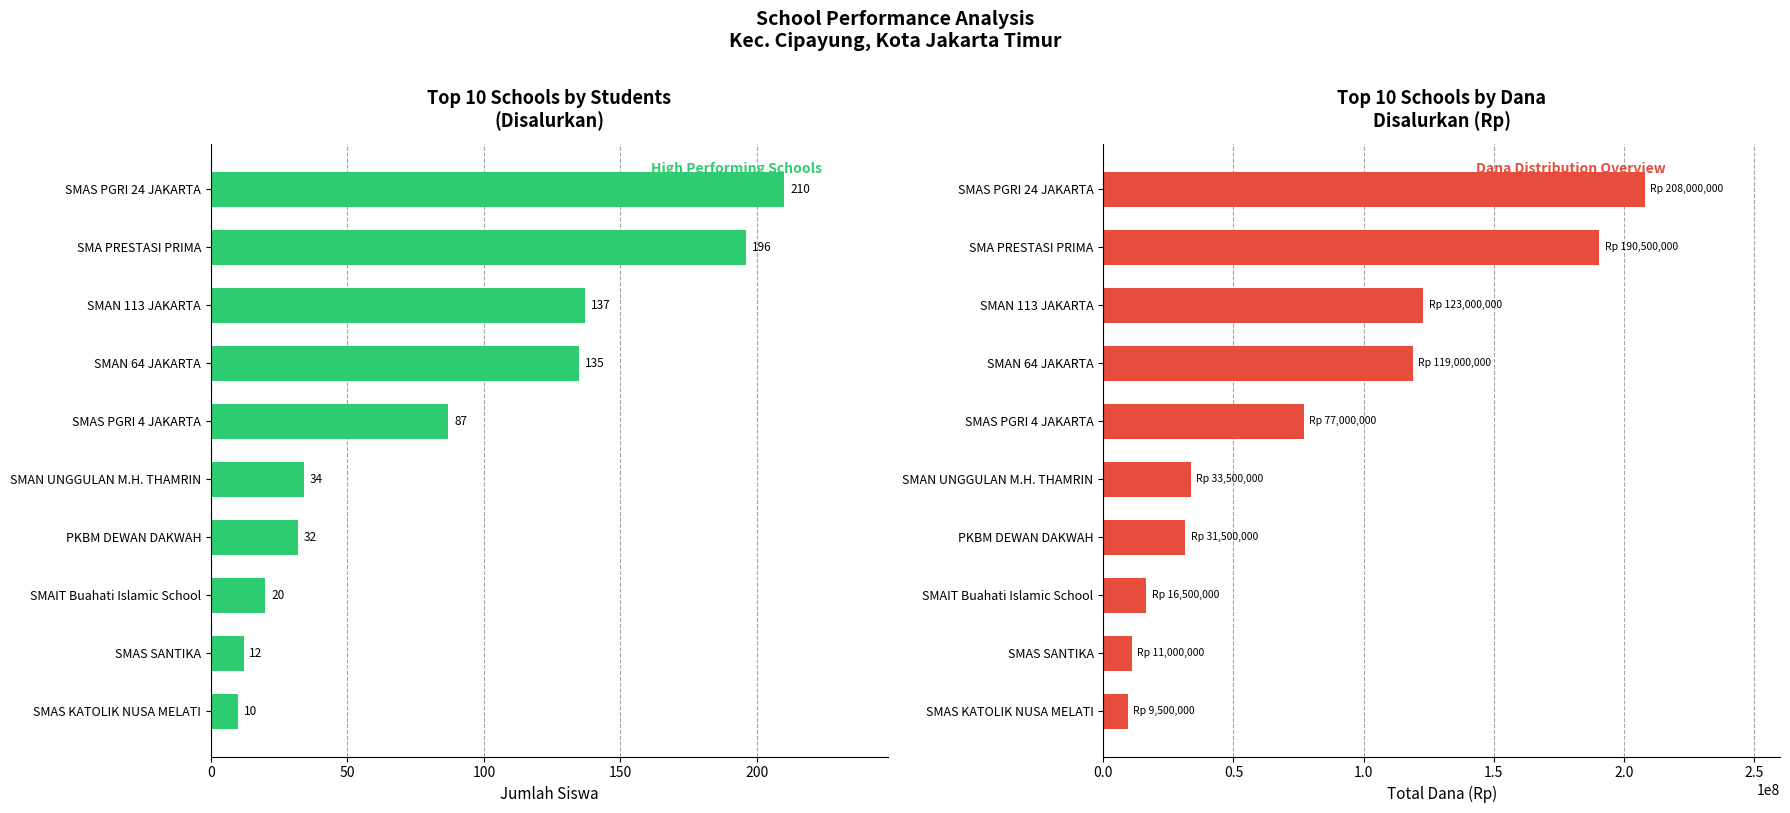

Which series has the largest range (max minus min)?

Dana Disalurkan